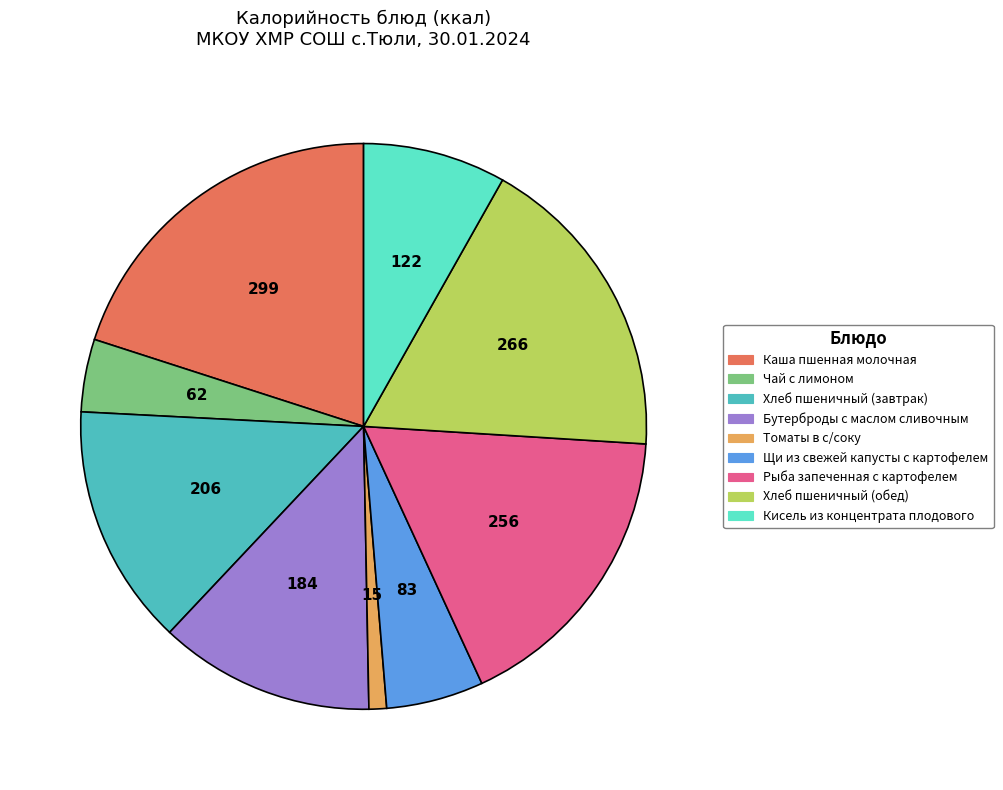

Which has a higher value, Хлеб пшеничный (обед) or Томаты в с/соку?

Хлеб пшеничный (обед)